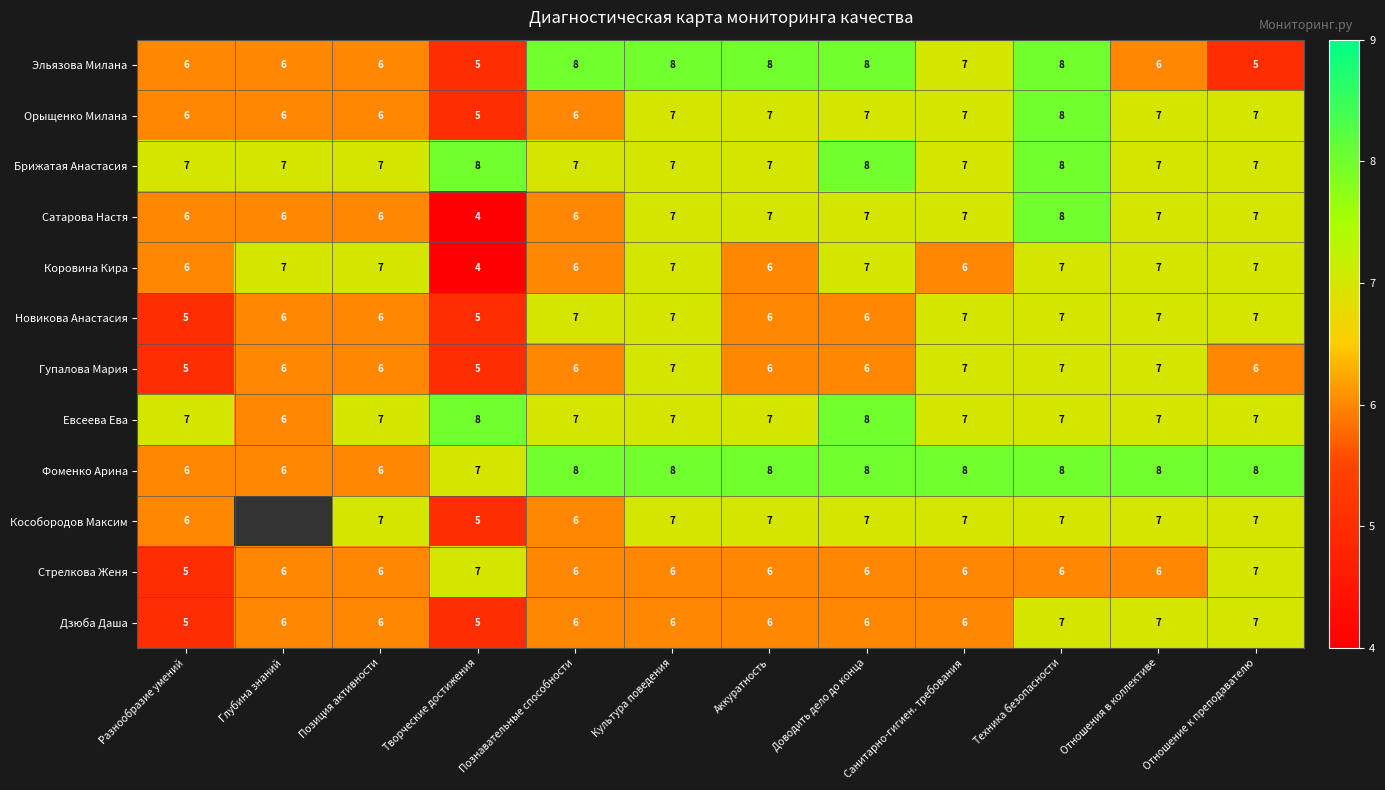

How many Дзюба Даша values are between 6 and 7?

10